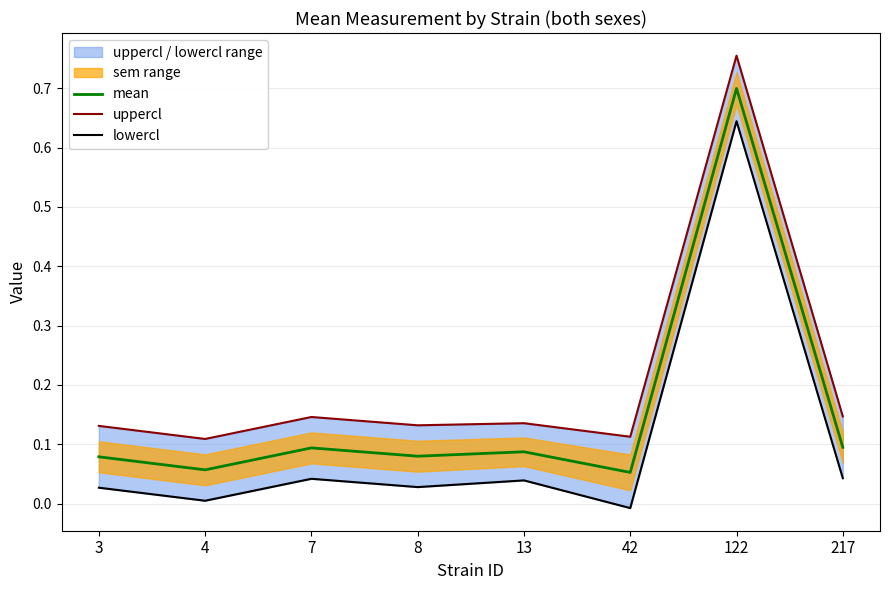

Is this an area chart (filled region under the line)?

No